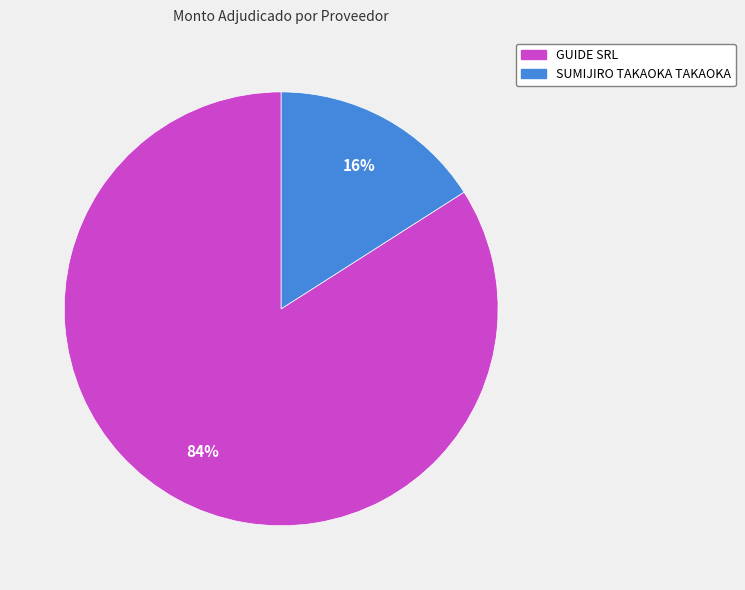

To the nearest percent, what is the average slice percentage?

50%